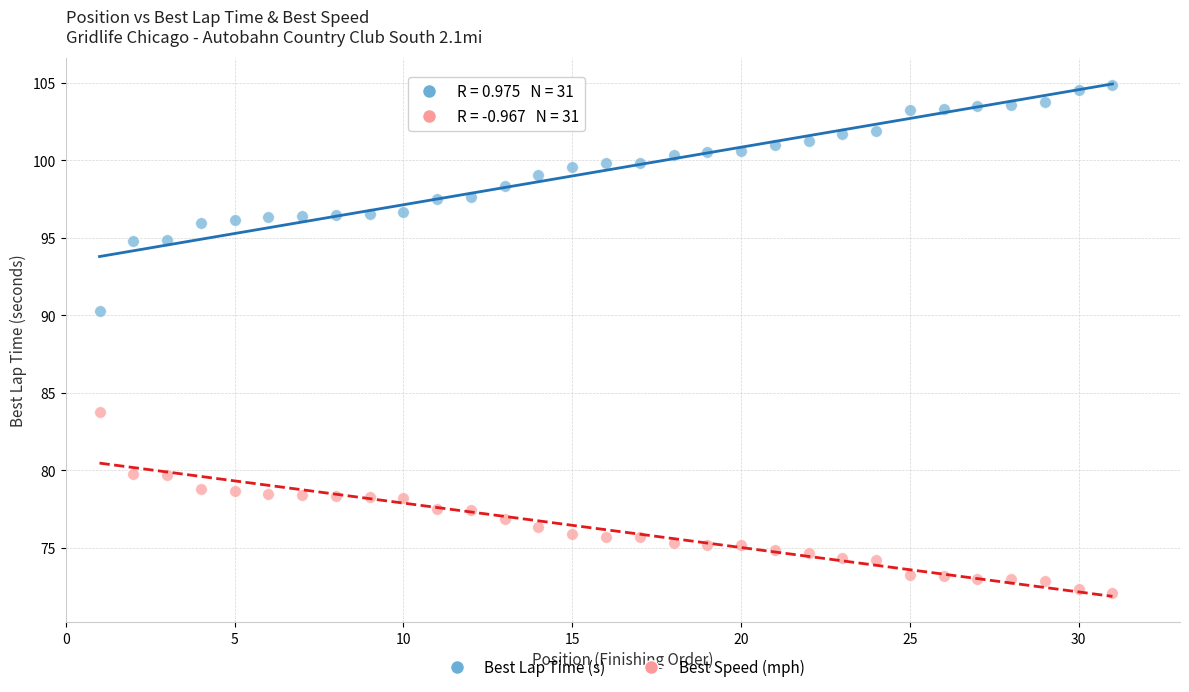

Across all data points, what is the range of Y values (max minus min)?

32.8